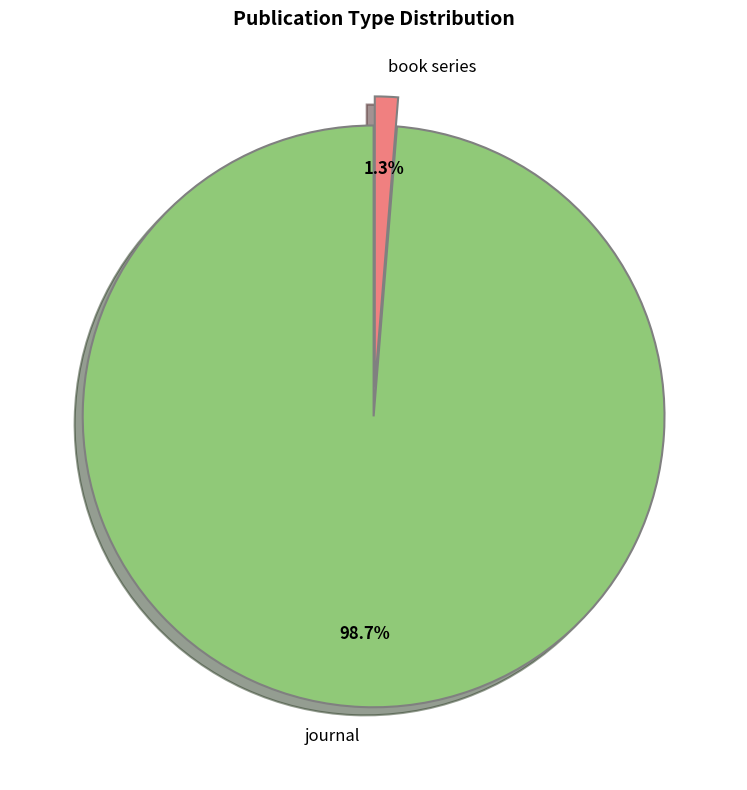

What is the smallest slice in the pie chart?

book series